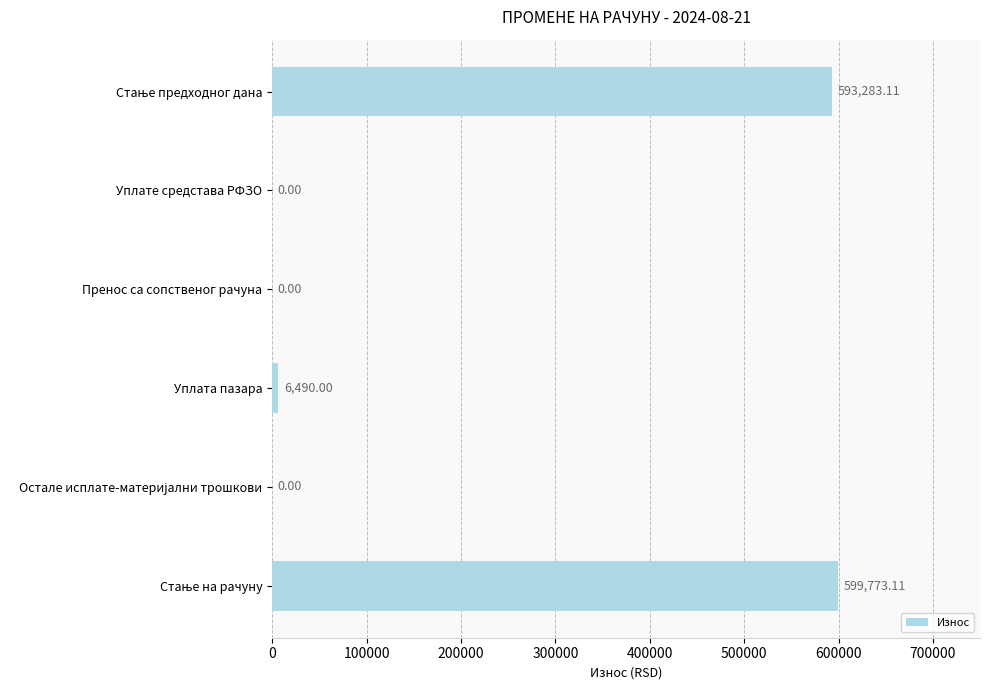

What is the average value?

199924.4